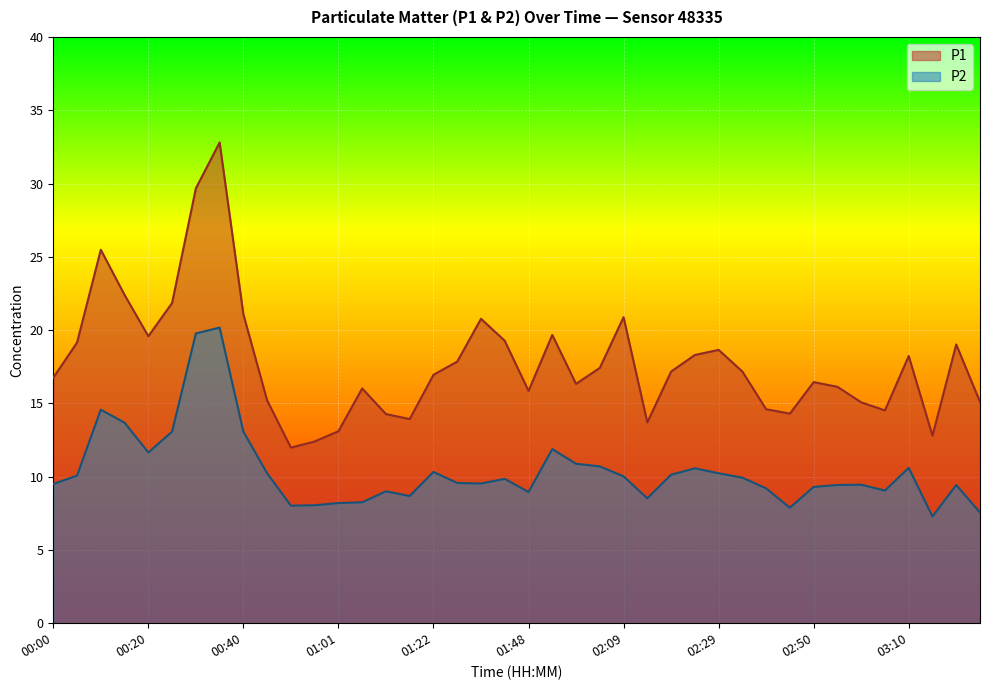

True or false: P1 and P2 cross at least once.

False